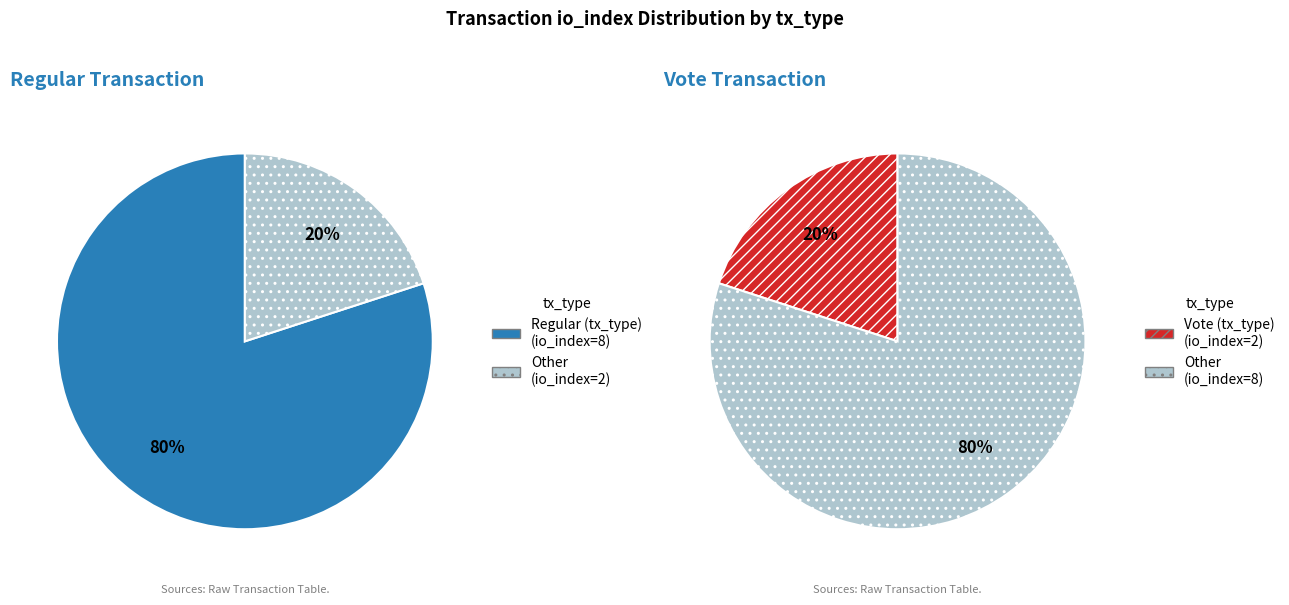

Is Regular (io_index=8) the majority of the pie?

Yes